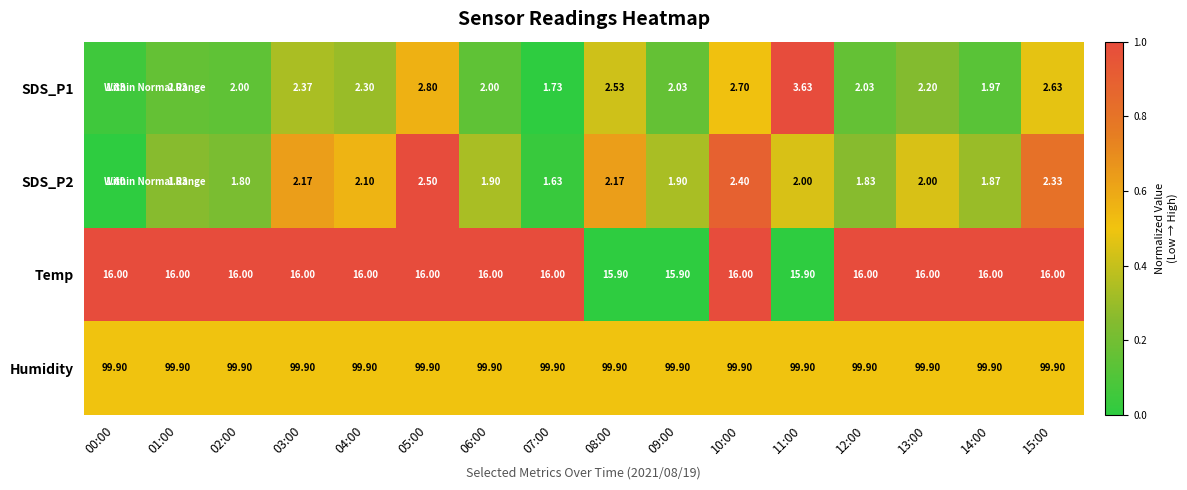

Which series has the widest spread of values?

SDS_P1